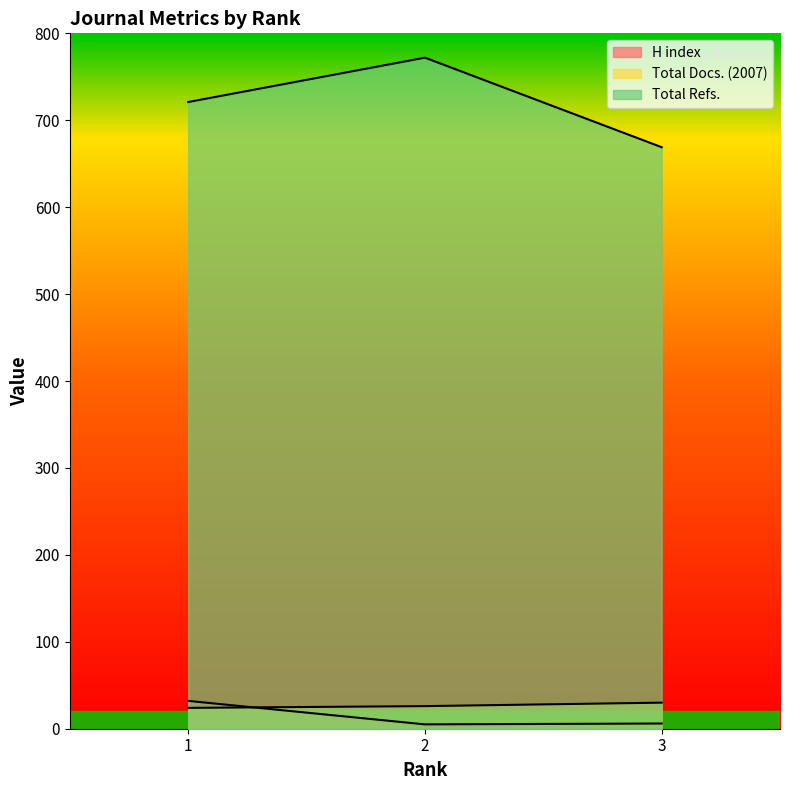

Which category has the lowest value across all series?

2